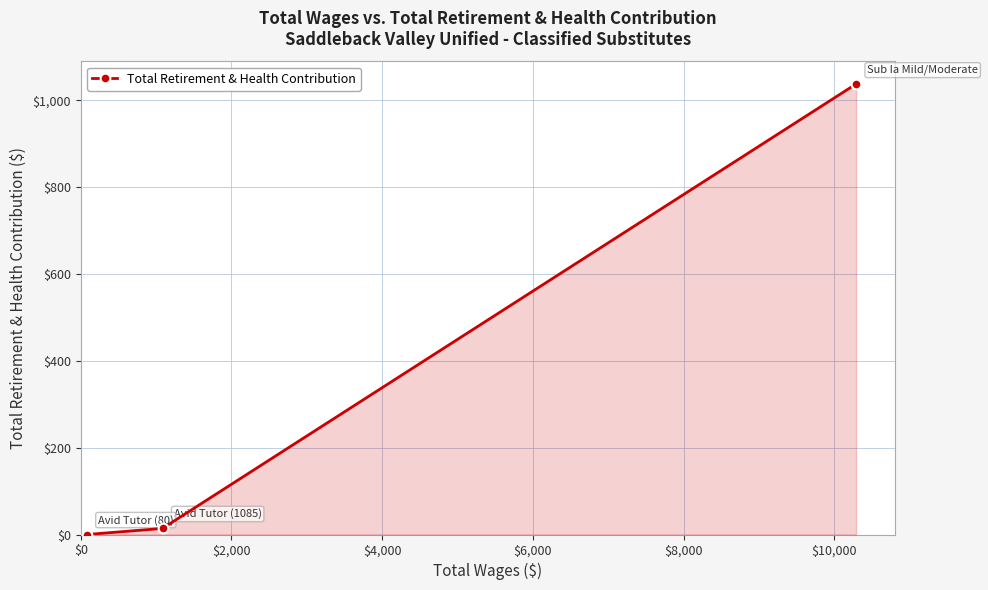

What is the maximum value shown in the chart?

1038